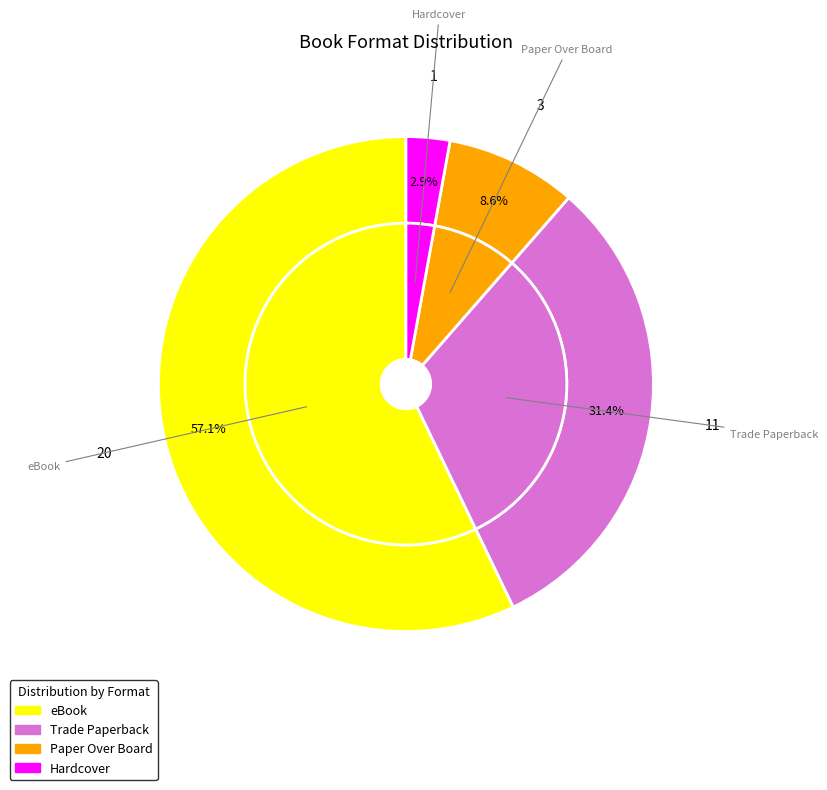

Is there any slice that represents more than half of the pie?

Yes